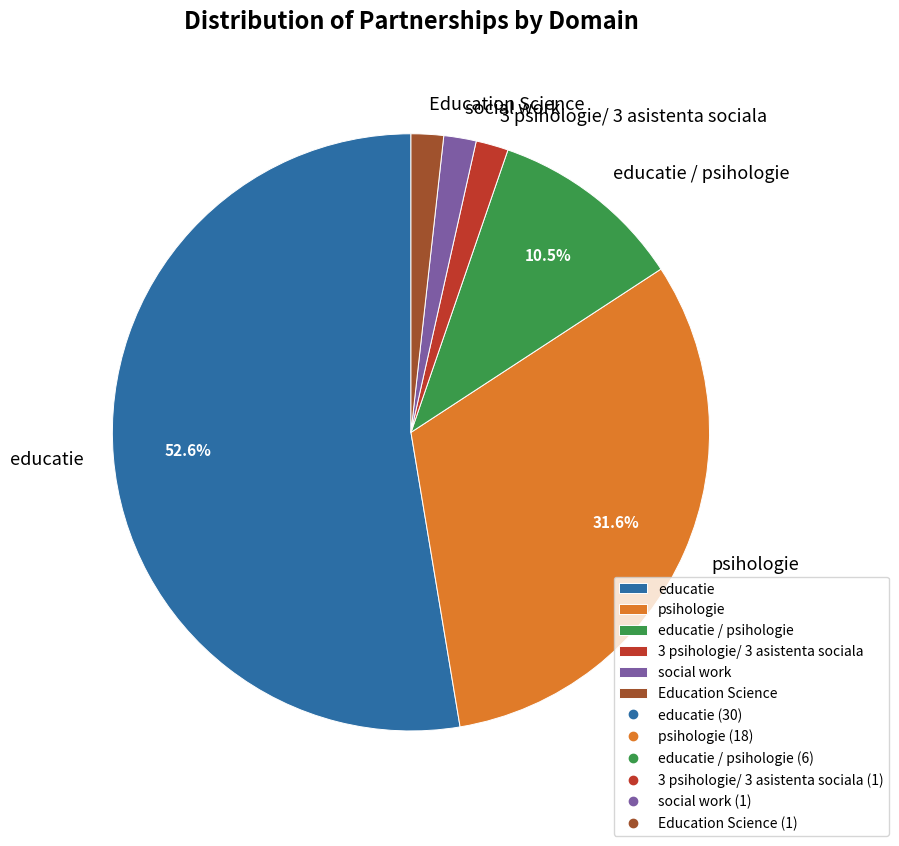

Which slice represents more than half of the pie?

educatie